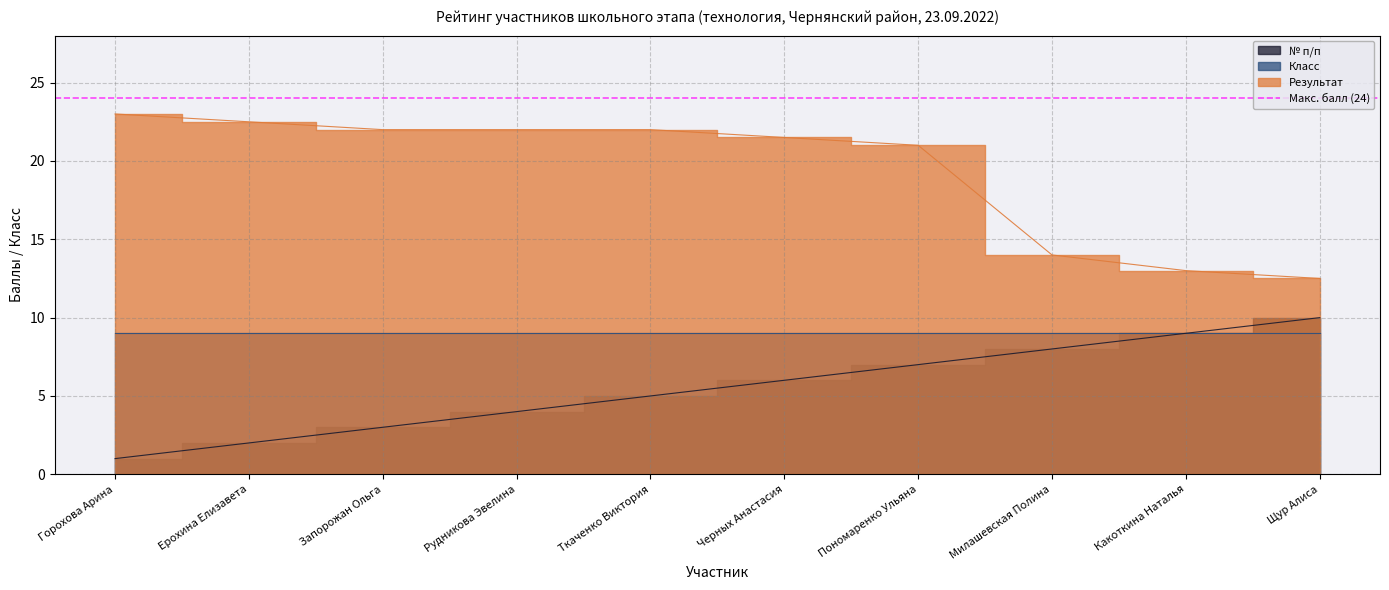

Which series changed the most between Рудникова Эвелина and Какоткина Наталья?

Результат